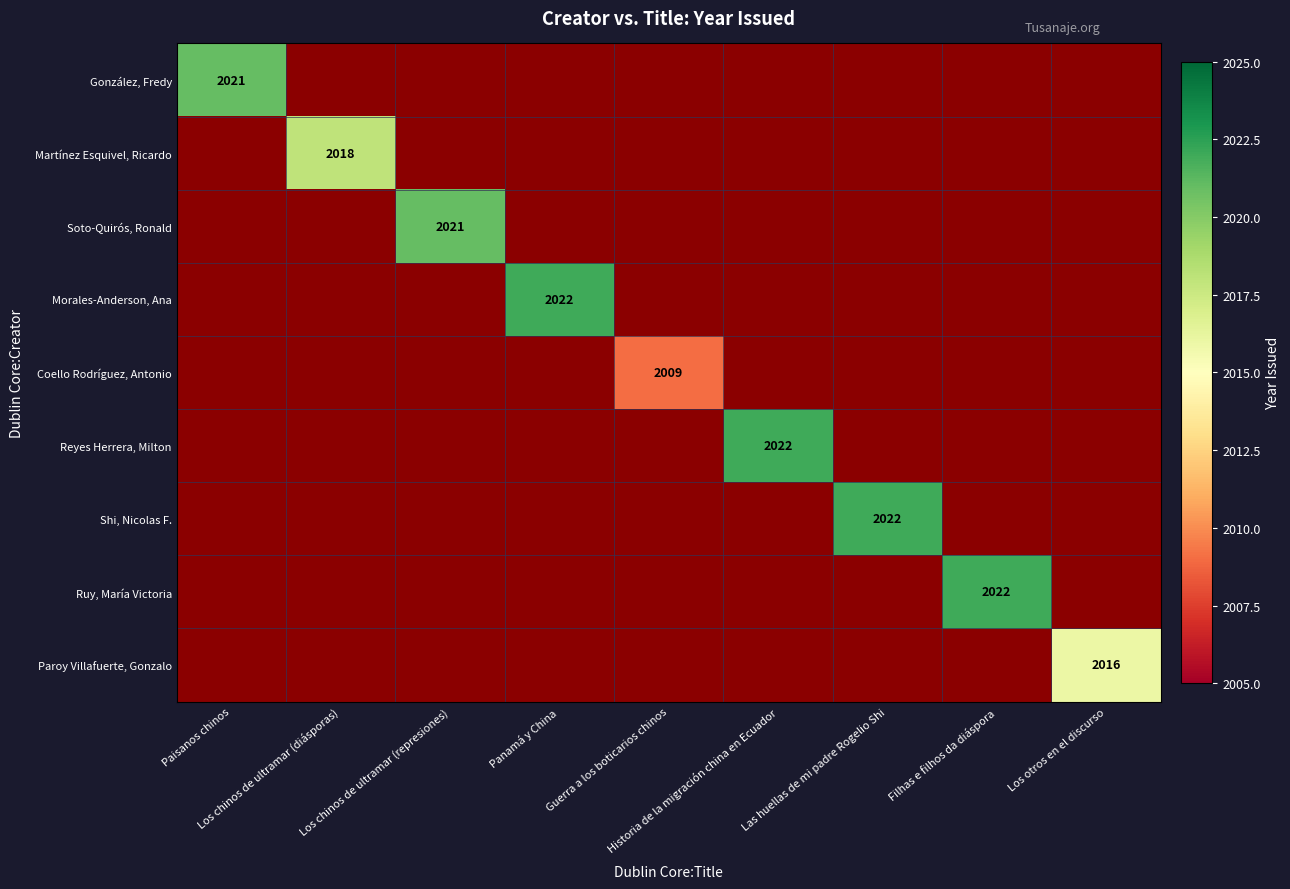

What is the minimum value shown in the chart?

2009.0